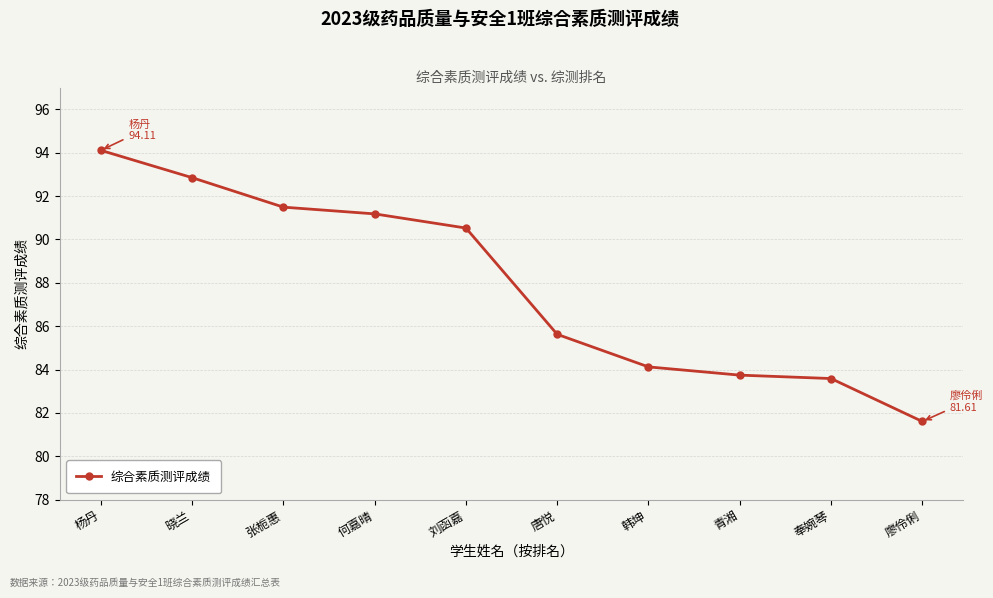

Is it true that the value at 张栀惠 is 129.0?

False